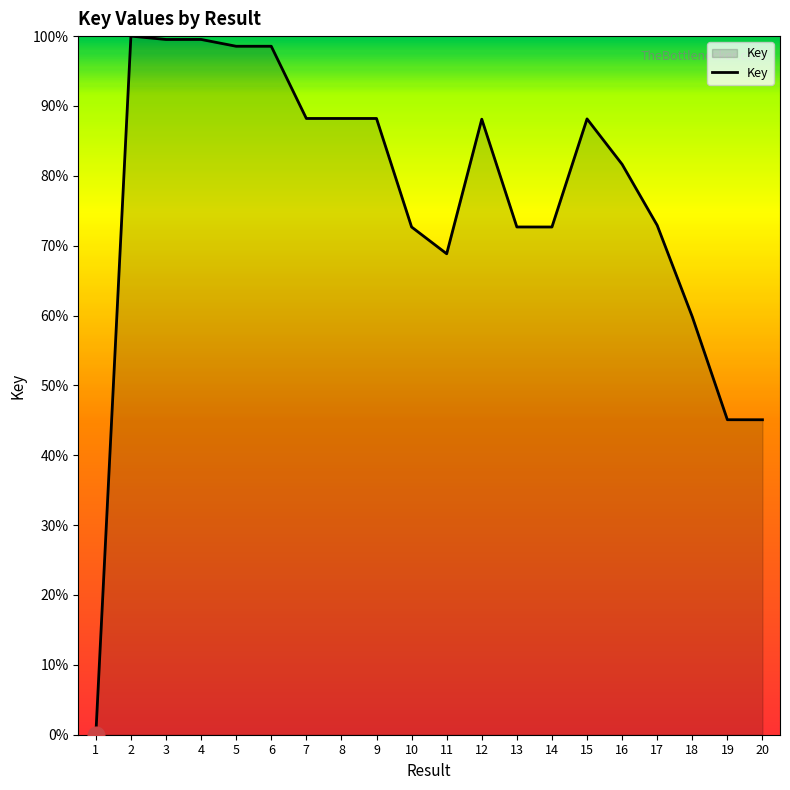

What is the average value?

76.4